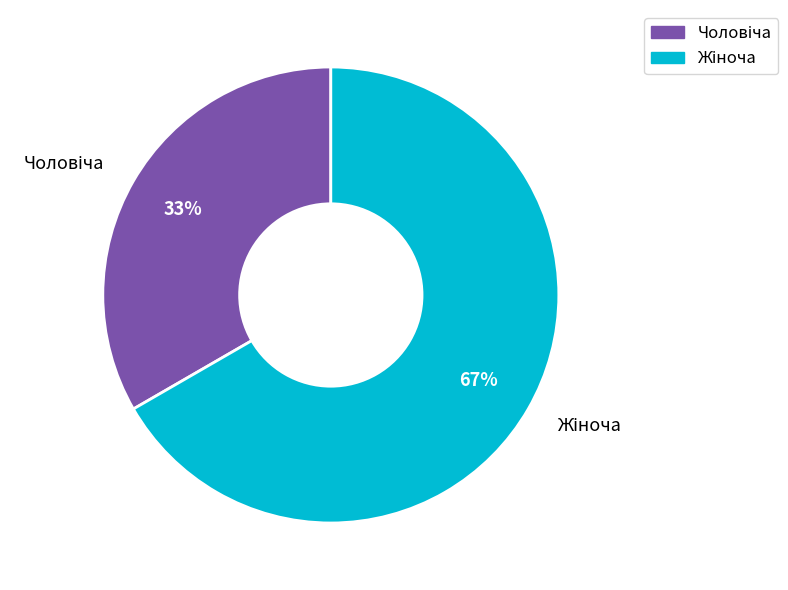

To the nearest percent, what is the average slice percentage?

50%